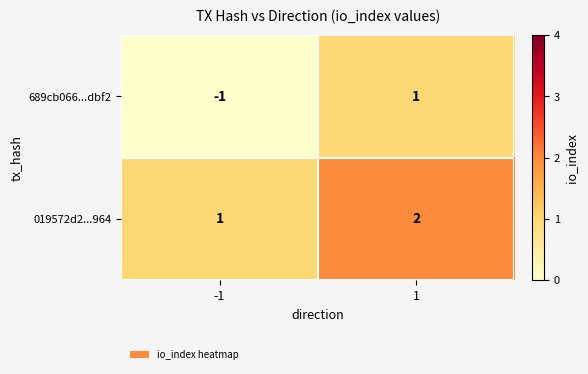

Which series has the widest spread of values?

689cb066...dbf2